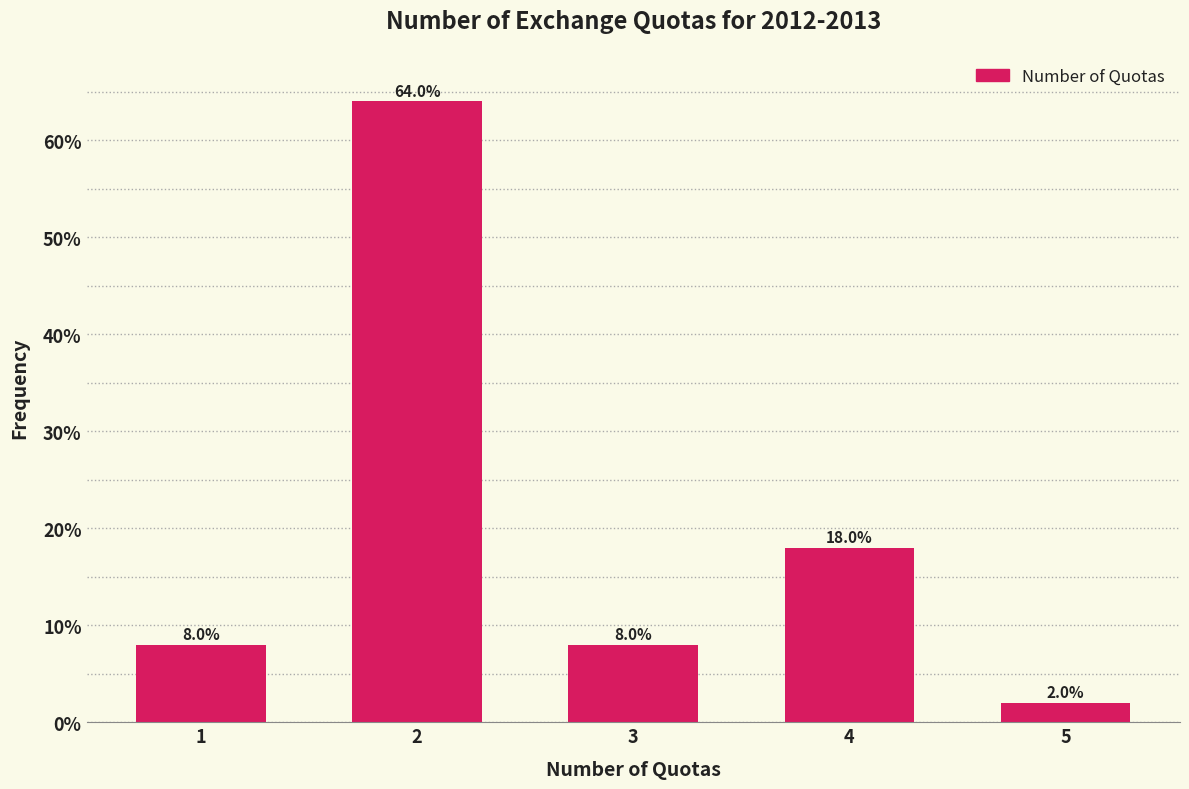

Reading left to right, what are all the values shown in this chart?

1=8	2=64	3=8	4=18	5=2